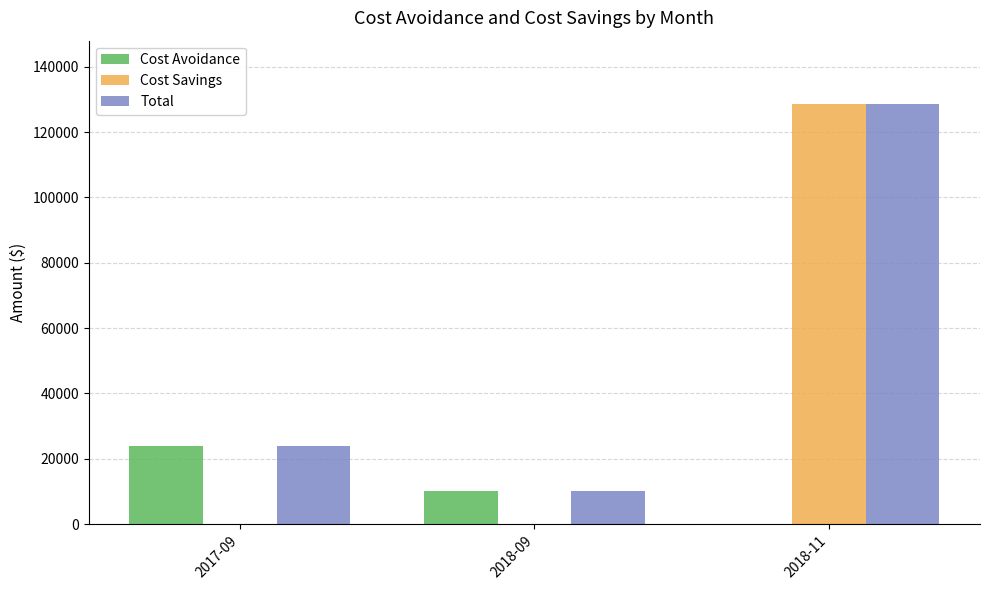

What is the sum of the Cost Savings values at 2017-09 and 2018-11?

128676.0